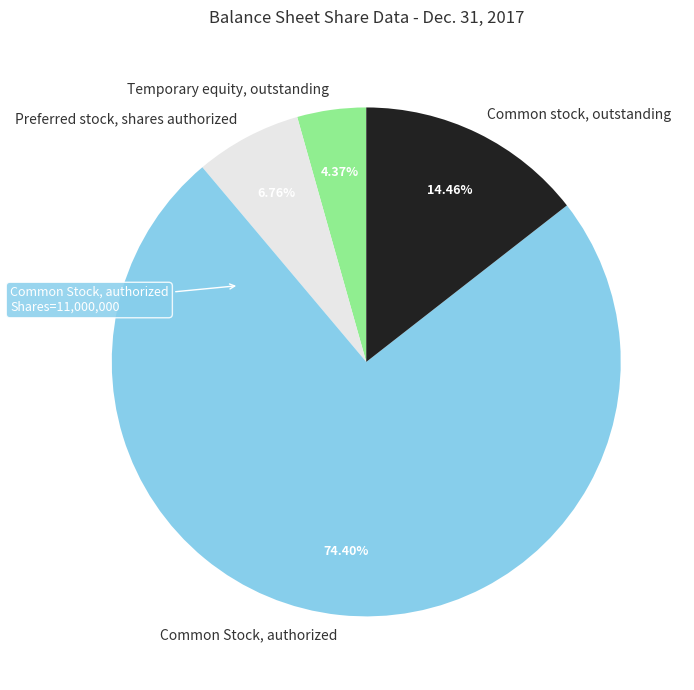

How much of the chart is everything except Common stock, outstanding?

85.5%